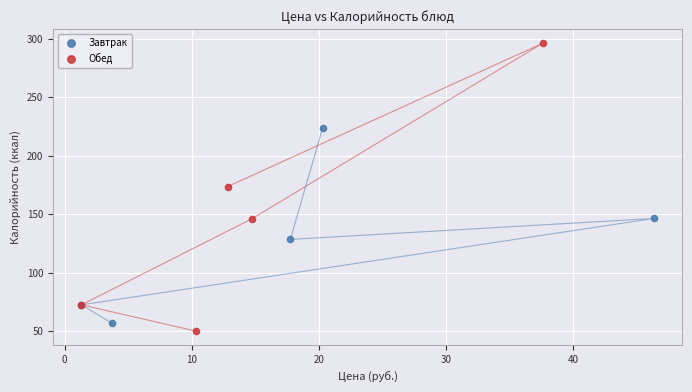

Which series has the widest spread of Y values?

Обед